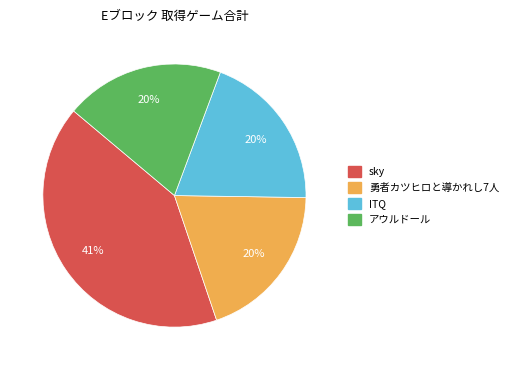

How many slices are in this pie chart?

4